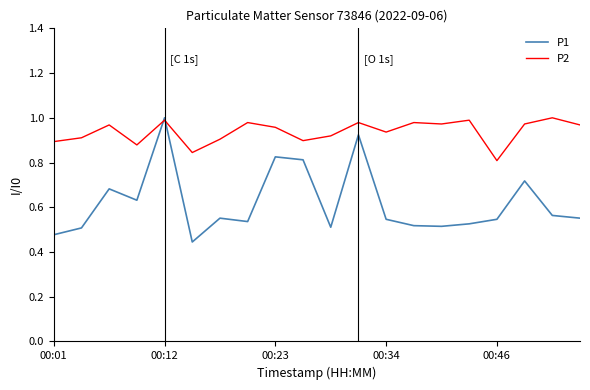

Which series has the widest spread of values?

P1